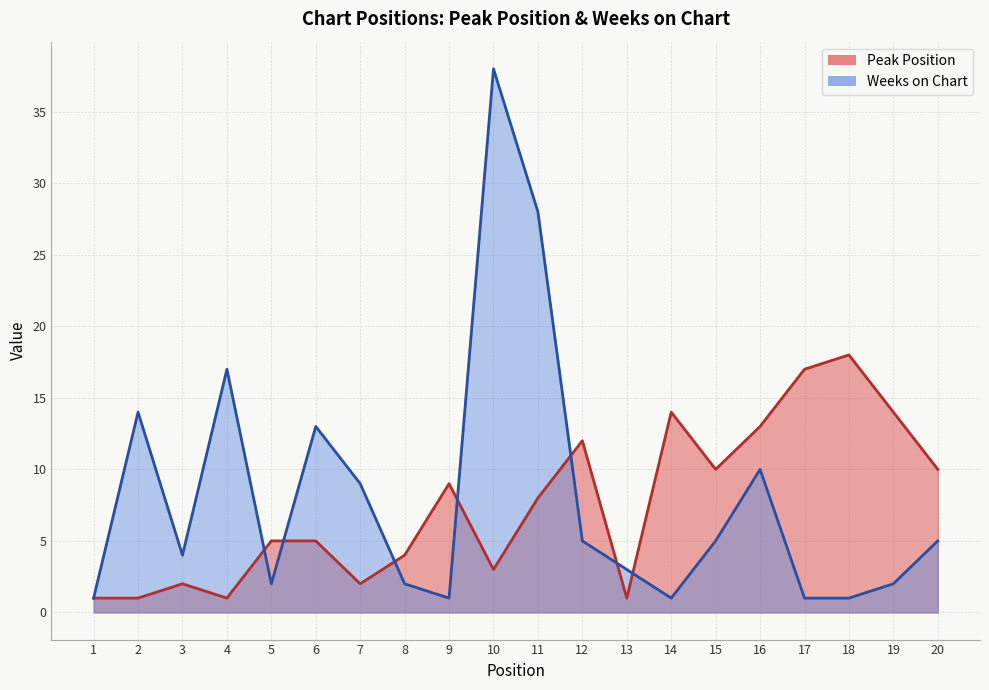

What are all the series names shown in the legend?

Peak Position, Weeks on Chart